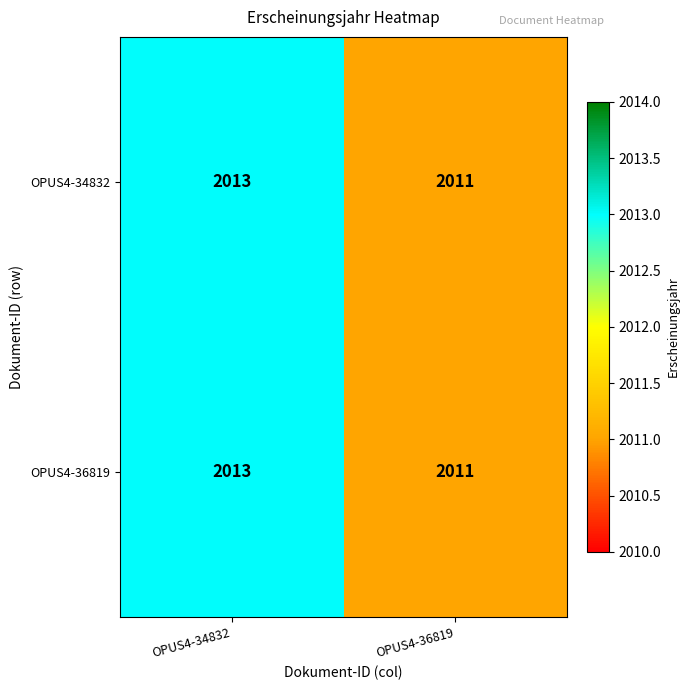

The value of OPUS4-34832 at OPUS4-34832 is 3549. True or false?

False